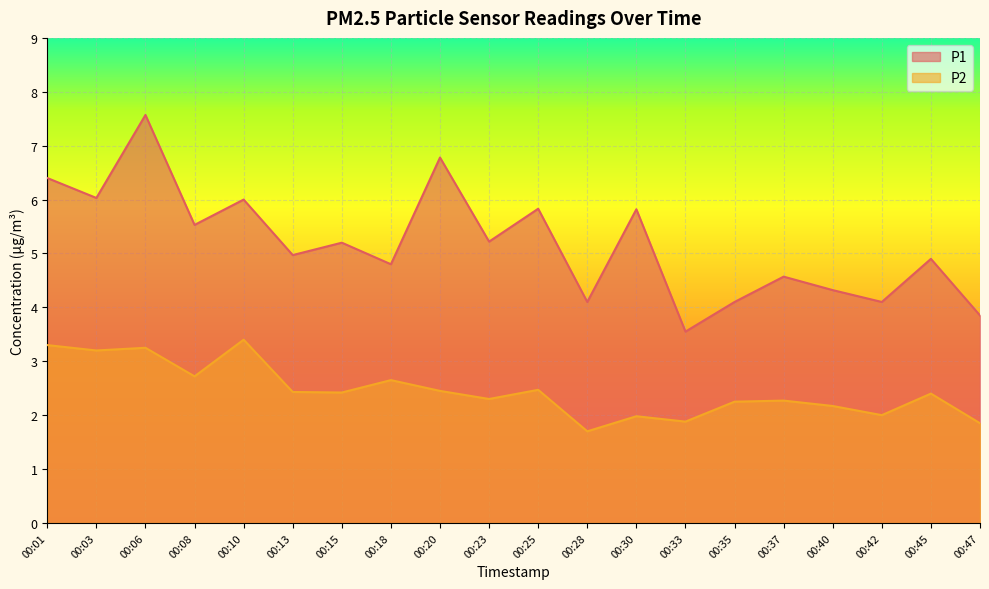

The value of P2 at 00:37 is 0.5. True or false?

False